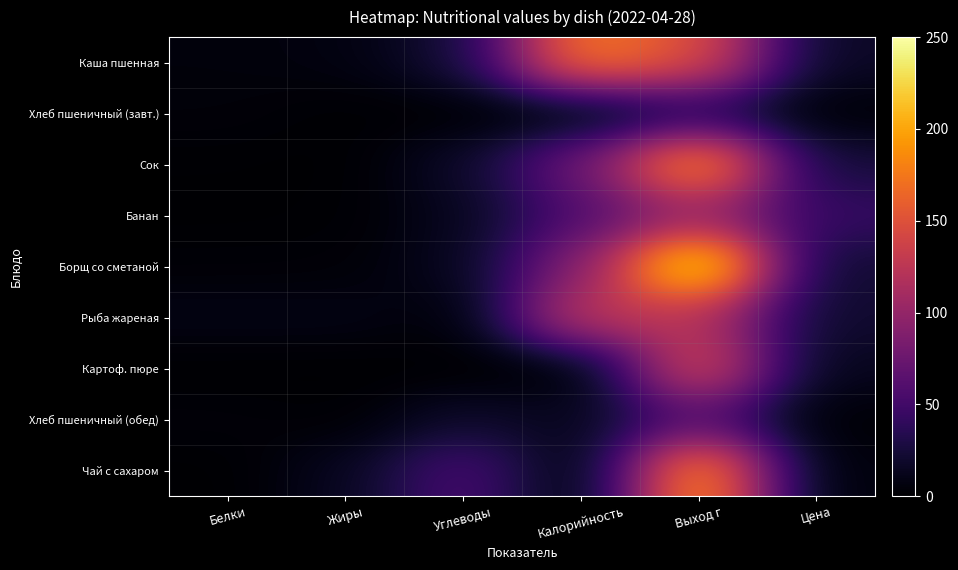

Reading left to right, extract all data points from this chart.

Каша пшенная: Белки=5.0	Жиры=6.9	Углеводы=23.9	Калорийность=178.0	Выход г=150.0	Цена=16.0
Хлеб пшеничный (завт.): Белки=4.1	Жиры=0.7	Углеводы=0.7	Калорийность=2.3	Выход г=30.0	Цена=2.0
Сок: Белки=1.0	Жиры=0.0	Углеводы=18.2	Калорийность=76.0	Выход г=200.0	Цена=24.0
Банан: Белки=0.5	Жиры=1.0	Углеводы=12.8	Калорийность=57.8	Выход г=100.0	Цена=43.0
Борщ со сметаной: Белки=2.5	Жиры=2.8	Углеводы=13.6	Калорийность=90.0	Выход г=250.0	Цена=20.0
Рыба жареная: Белки=9.4	Жиры=9.4	Углеводы=2.1	Калорийность=131.0	Выход г=120.0	Цена=20.0
Картоф. пюре: Белки=0.0	Жиры=0.0	Углеводы=0.0	Калорийность=0.0	Выход г=150.0	Цена=12.0
Хлеб пшеничный (обед): Белки=4.0	Жиры=1.0	Углеводы=20.0	Калорийность=12.0	Выход г=60.0	Цена=2.0
Чай с сахаром: Белки=0.0	Жиры=14.0	Углеводы=56.0	Калорийность=0.2	Выход г=200.0	Цена=4.0